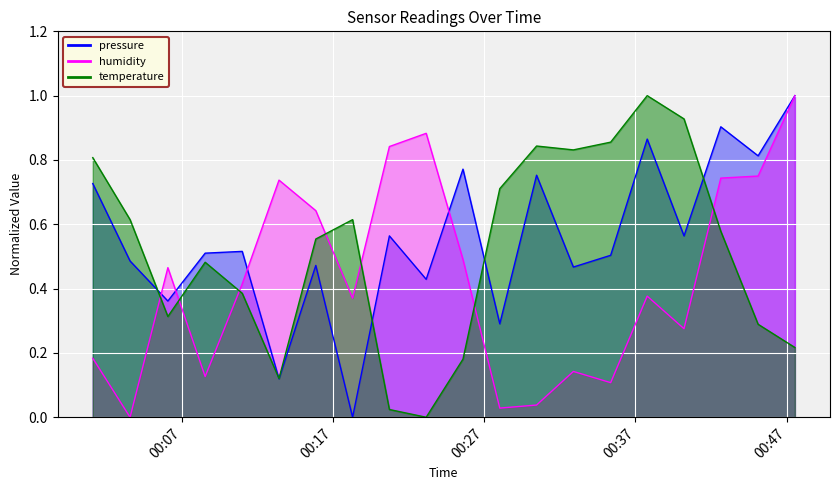

How many data points does each series have?

20